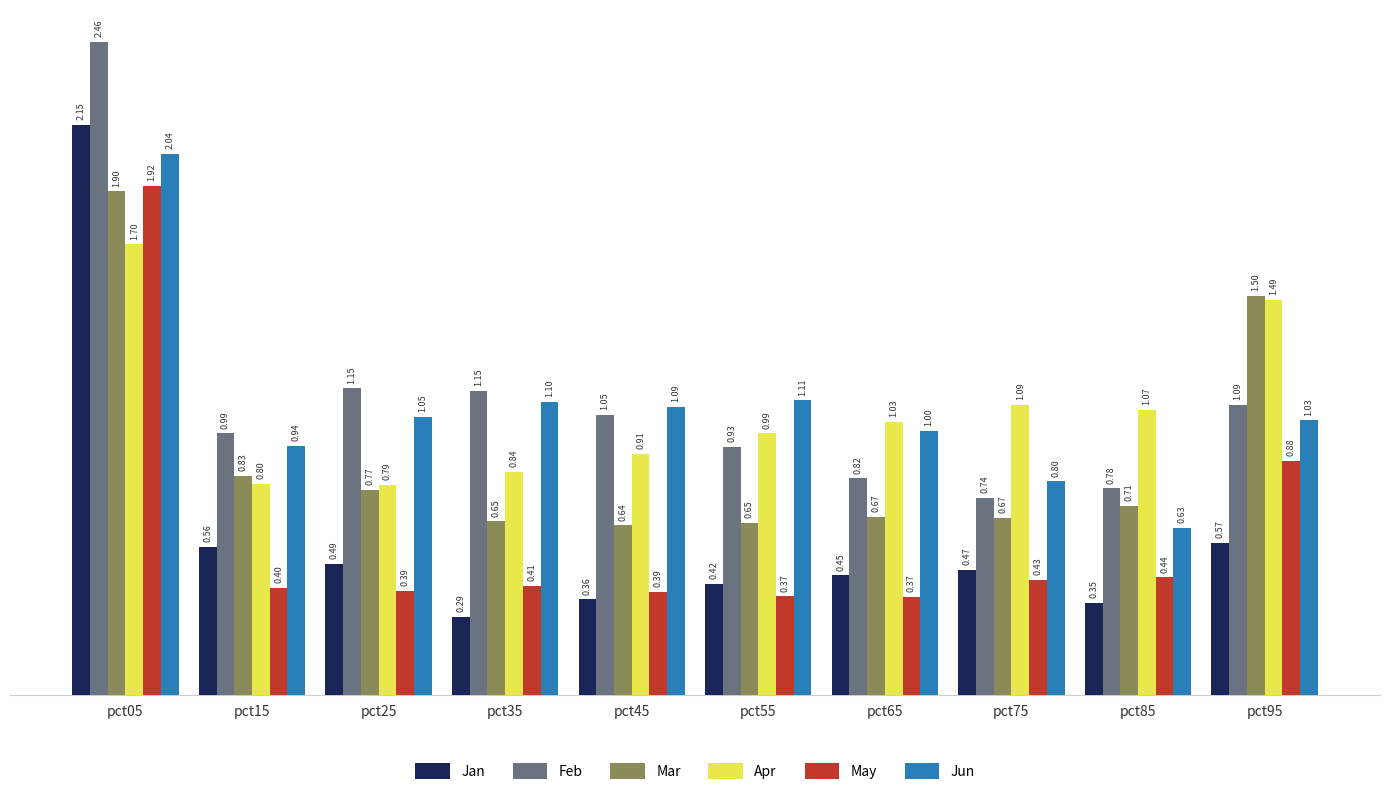

What are all the series names shown in the legend?

Jan, Feb, Mar, Apr, May, Jun